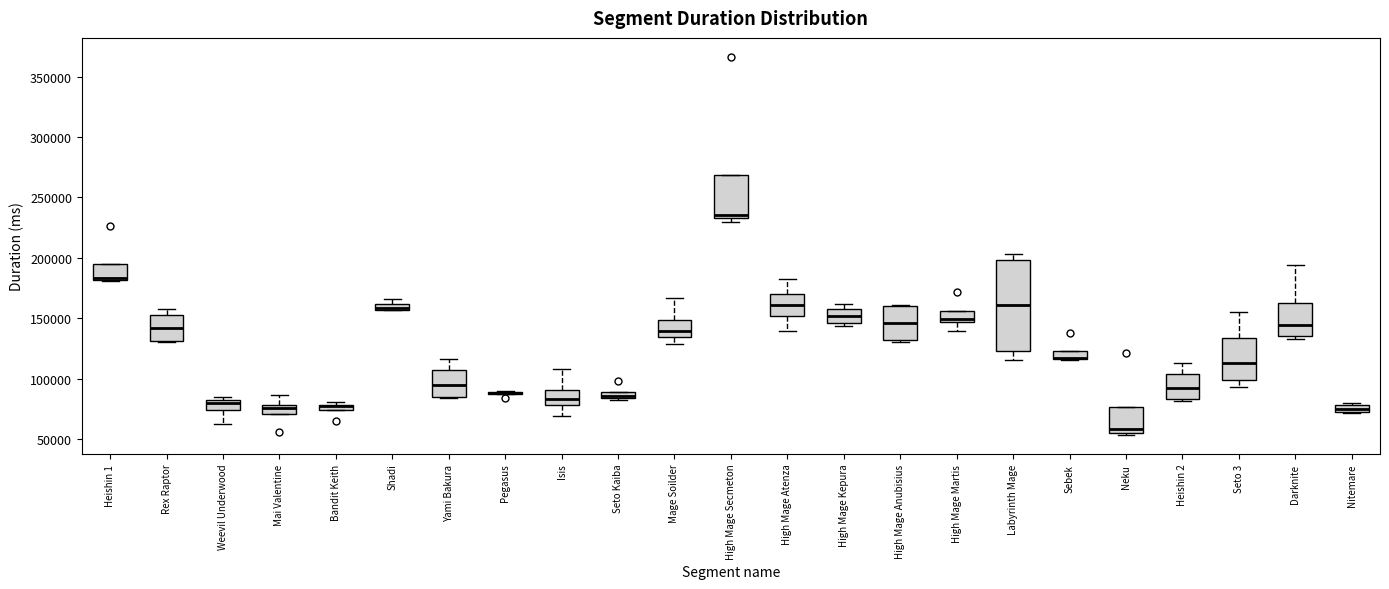

Where is the upper edge of the box for Weevil Underwood on the y-axis? The values are not printed on the chart, so give them approximately, as read against the axis.

80000